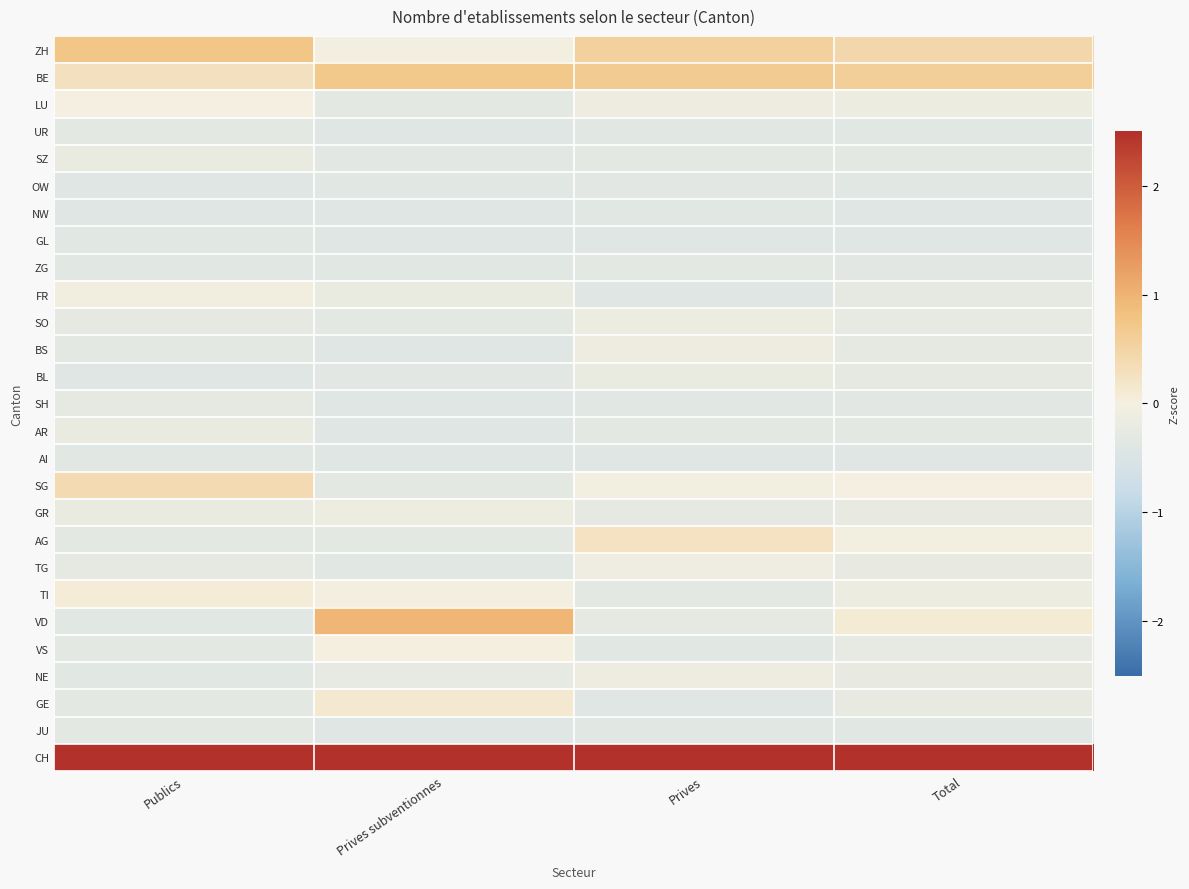

Count the number of data series in this chart.

27